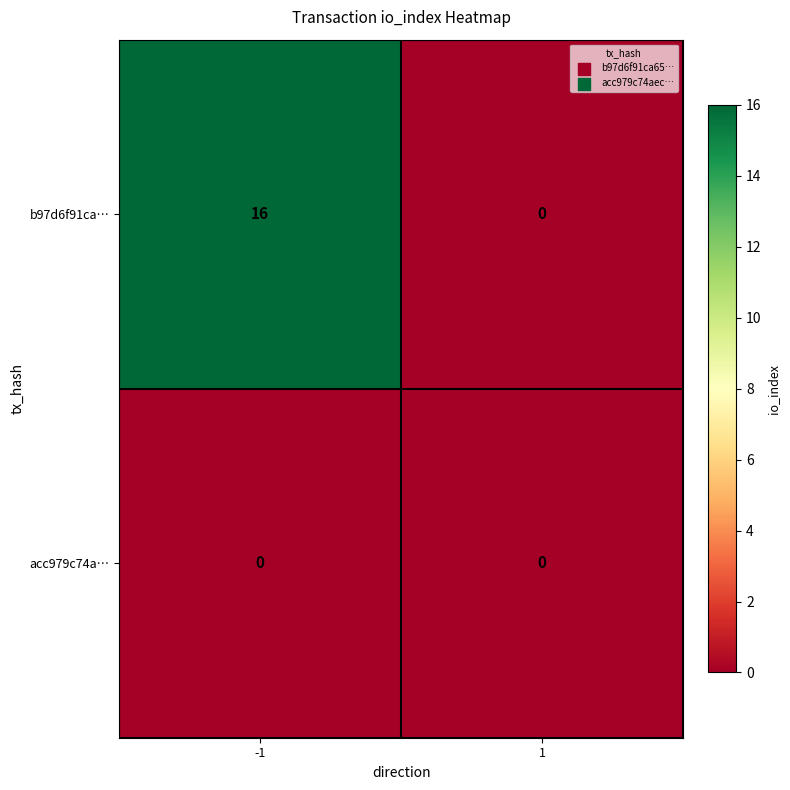

What is the spread (max minus min) of values at -1?

16